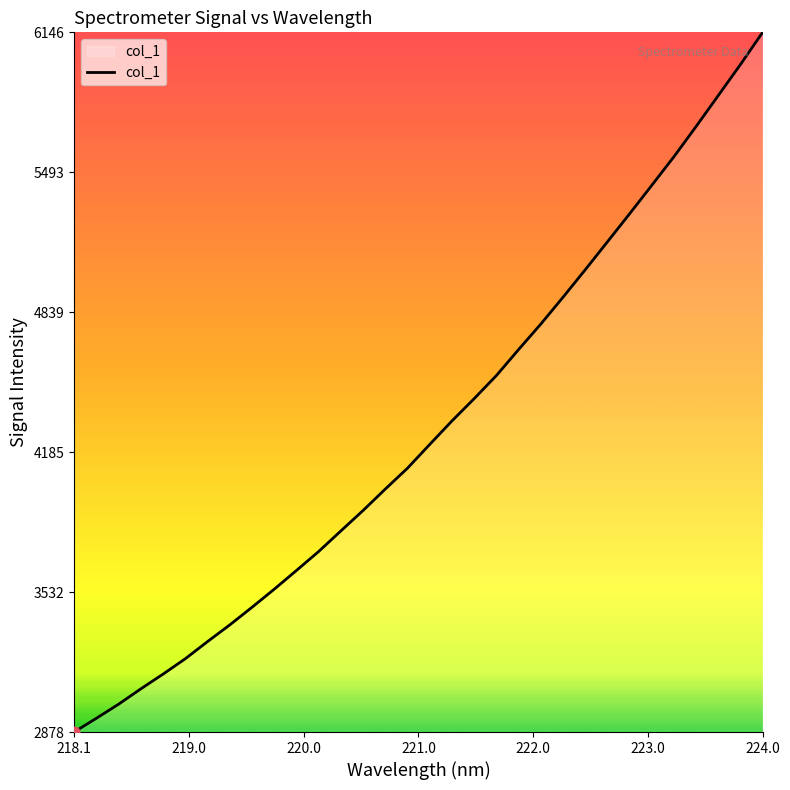

What is the greatest value displayed?

6146.5